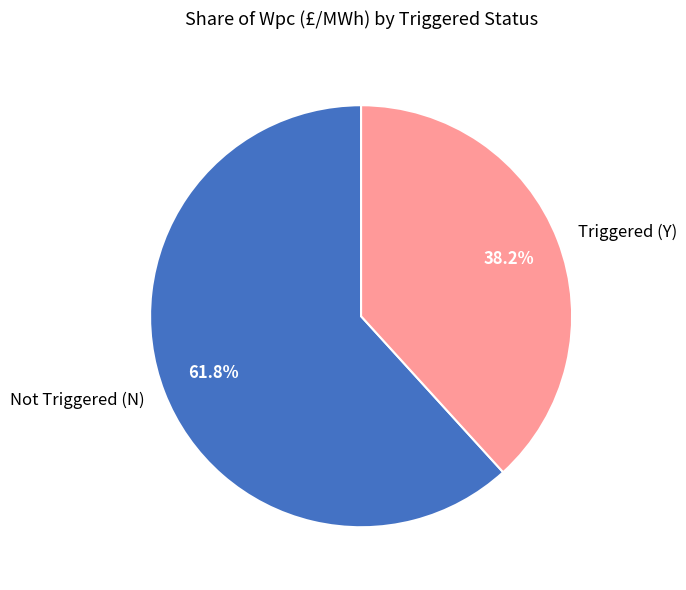

What is the largest slice in the pie chart?

Not Triggered (N)